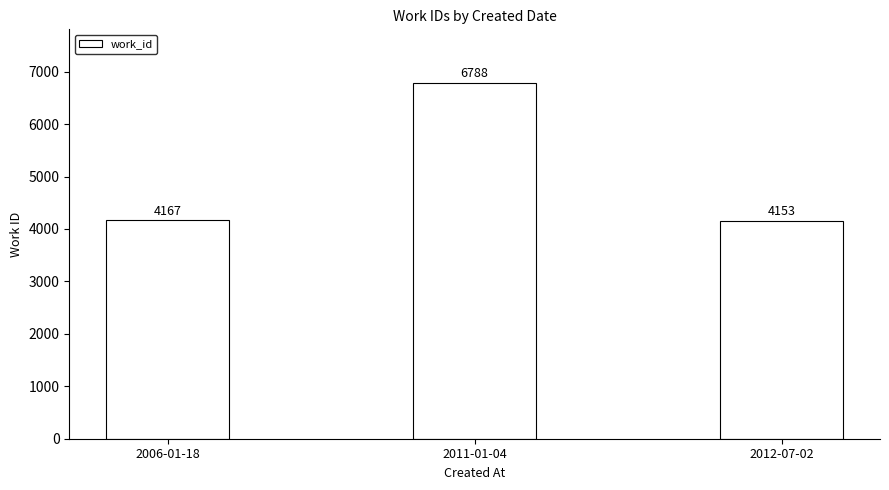

At which label is the value closest to 5470?

2006-01-18